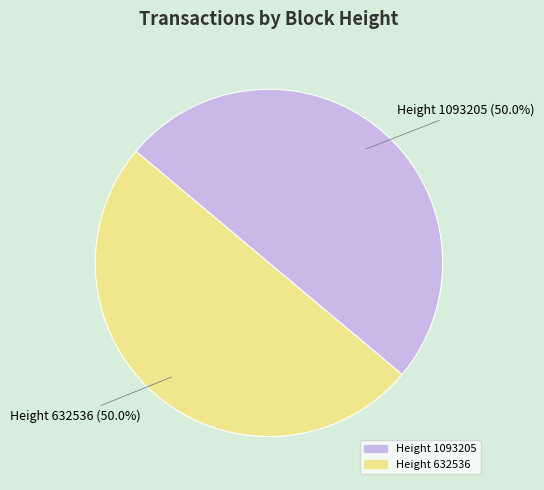

How many segments does this pie chart have?

2